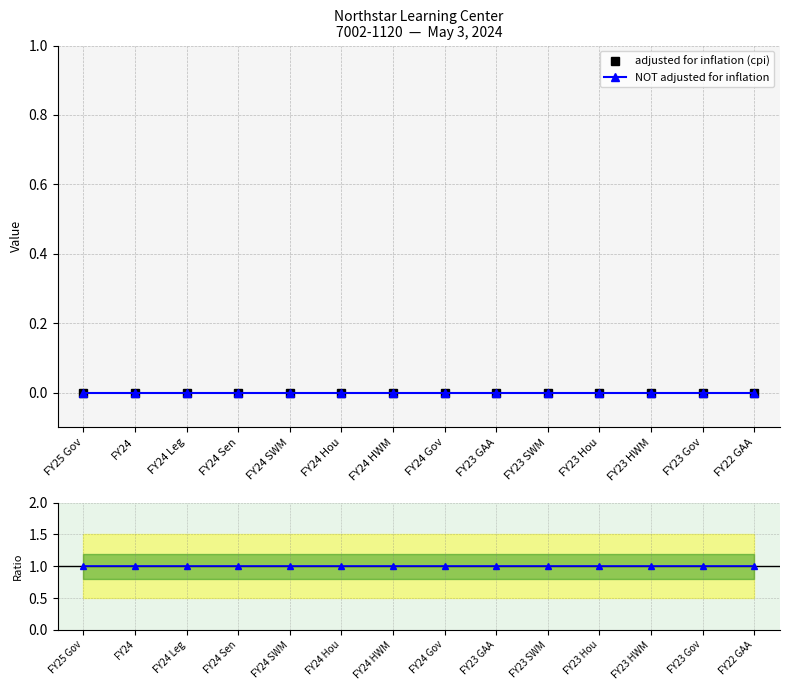

True or false: NOT adjusted for inflation has more than 0 interior local peaks.

False